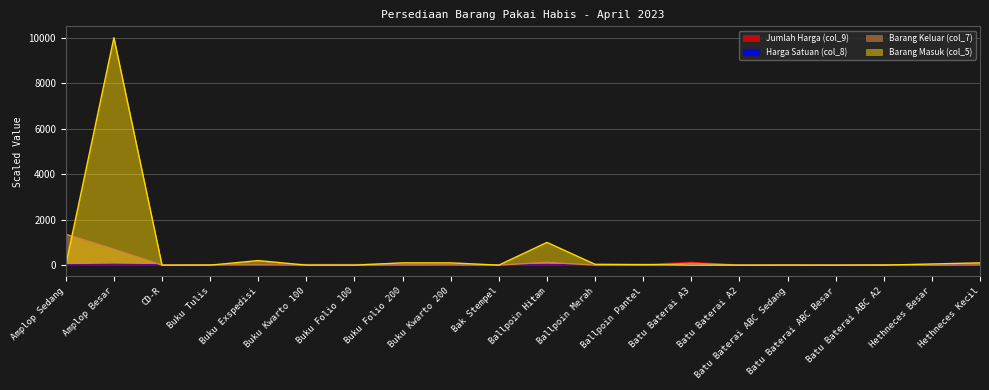

How many data points in Barang Keluar (col_7) are less than 10?

10